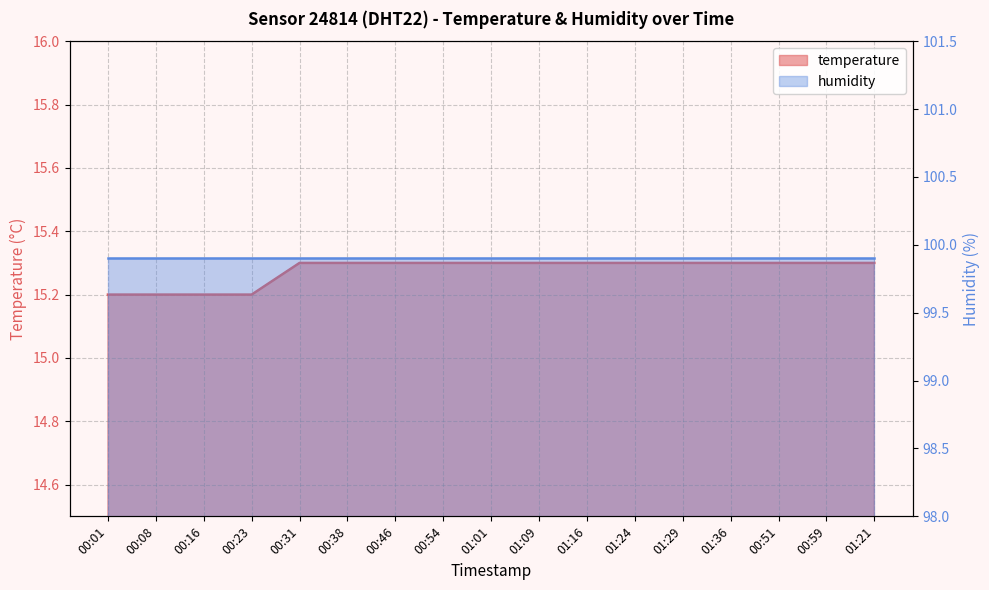

Reading left to right, extract all data points from this chart.

00:01=15.2	00:08=15.2	00:16=15.2	00:23=15.2	00:31=15.3	00:38=15.3	00:46=15.3	00:54=15.3	01:01=15.3	01:09=15.3	01:16=15.3	01:24=15.3	01:29=15.3	01:36=15.3	00:51=15.3	00:59=15.3	01:21=15.3